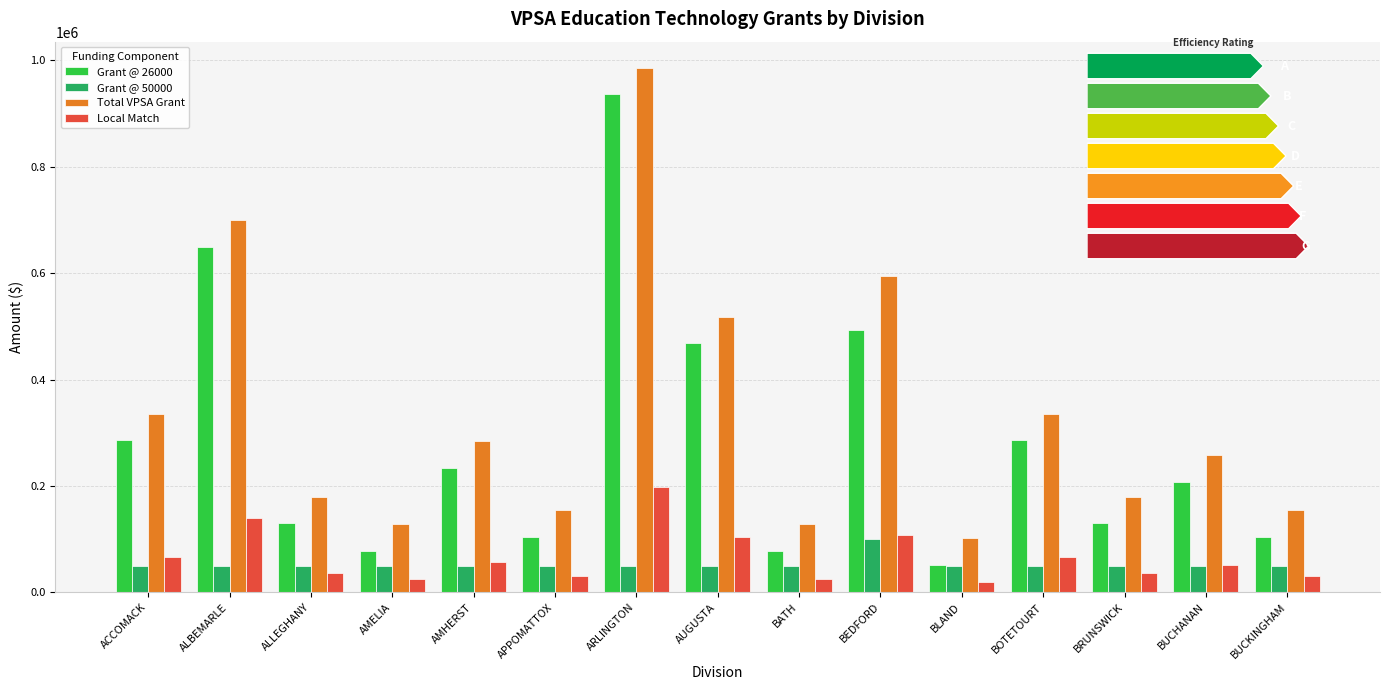

How many data points does each series have?

15